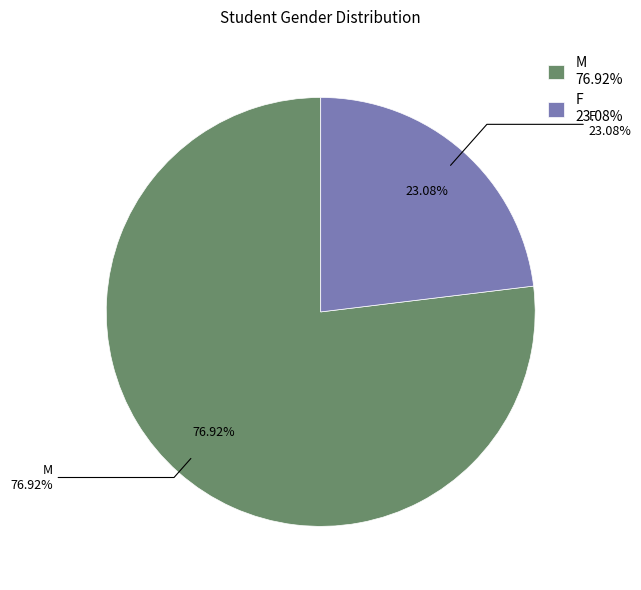

How many segments does this pie chart have?

2